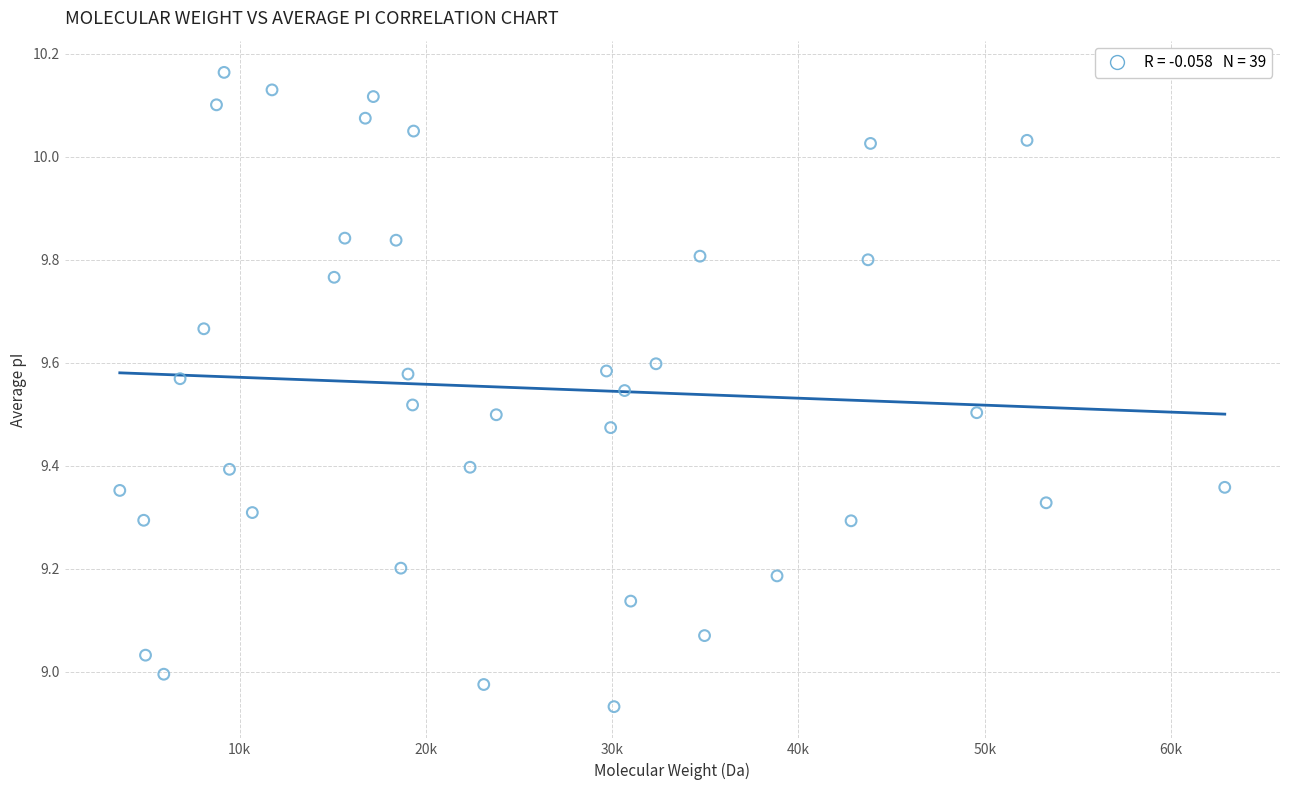

What is the range of Y values (max minus min)?

1.2